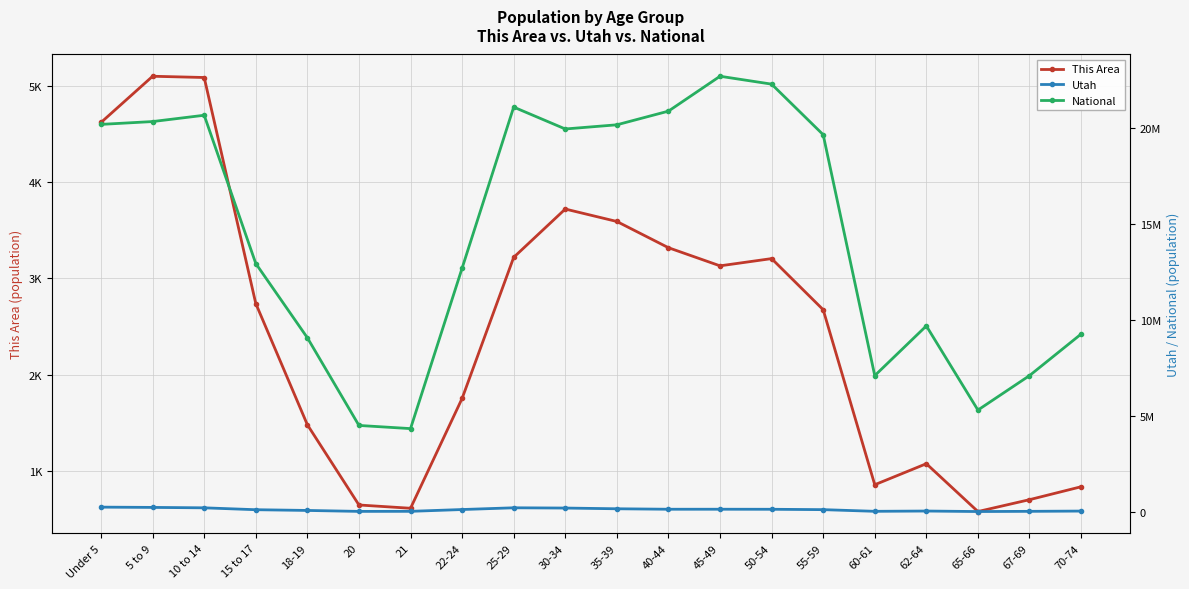

At which category does Utah reach its first local peak?

25-29